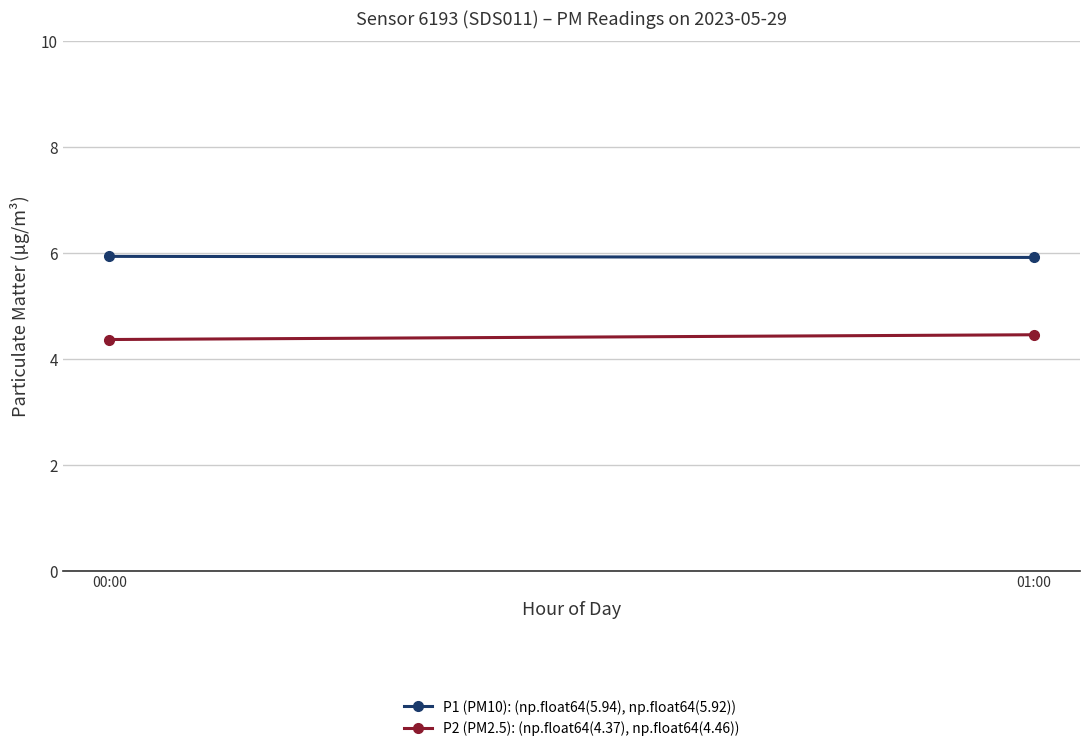

What value does the P2 (PM2.5): (np.float64(4.37), np.float64(4.46)) series have at 01:00?

4.5